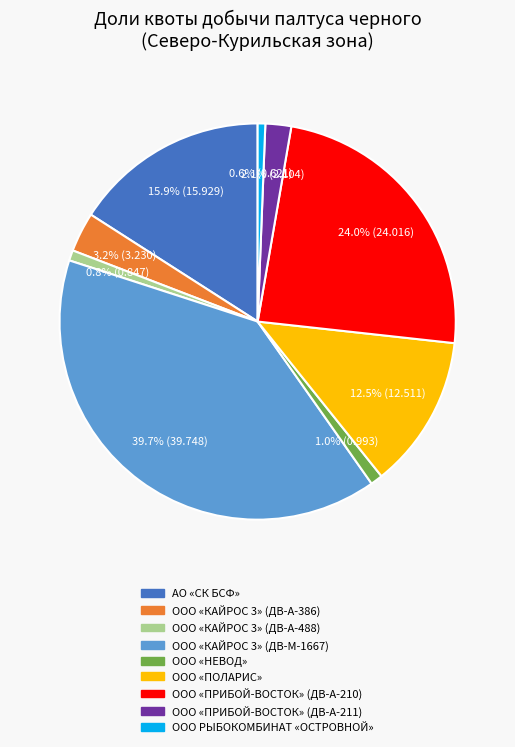

Is it true that ООО «ПРИБОЙ-ВОСТОК» (ДВ-А-210) is 24% of the pie?

True